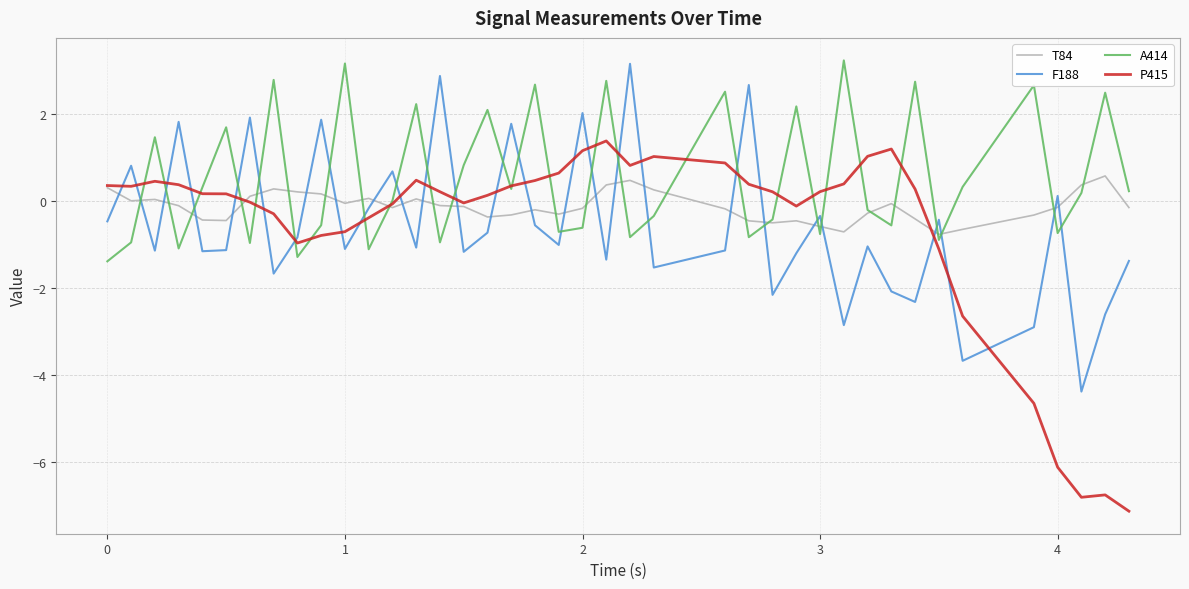

What are all the series names shown in the legend?

T84, F188, A414, P415